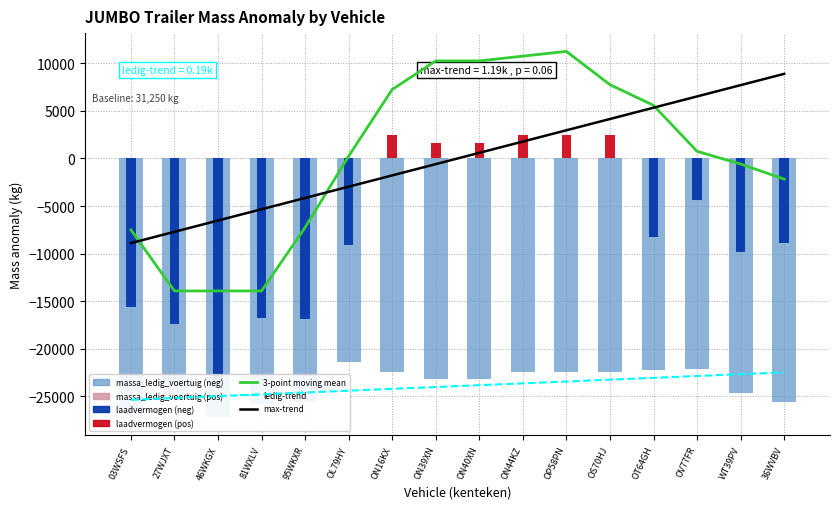

What is the change in value from 81WXLV to ON40XN?

+24166.7